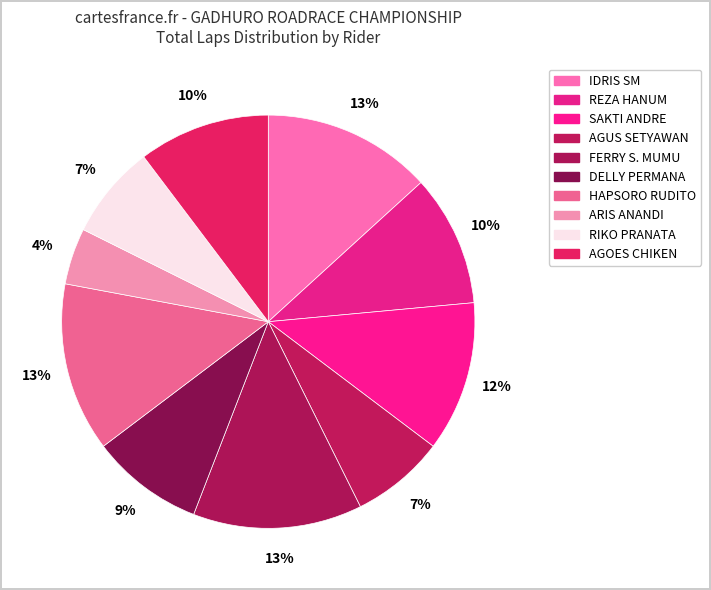

Is it true that ARIS ANANDI is 1% of the pie?

False